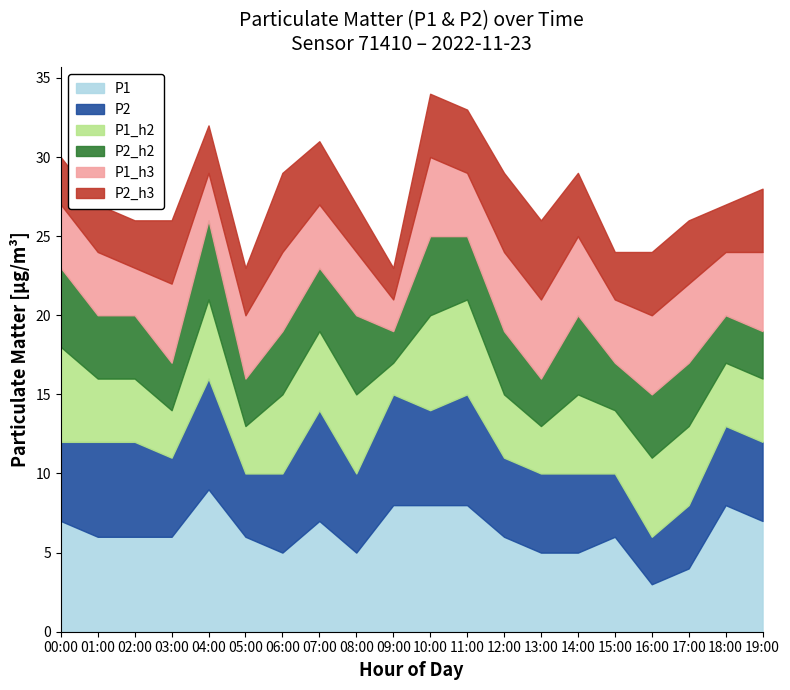

Where does the P2 series first go above 5?

01:00